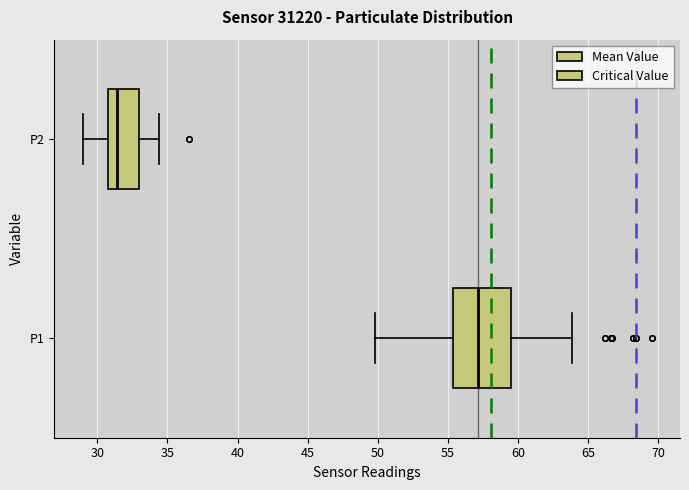

Which box has the furthest to the right median line?

P1